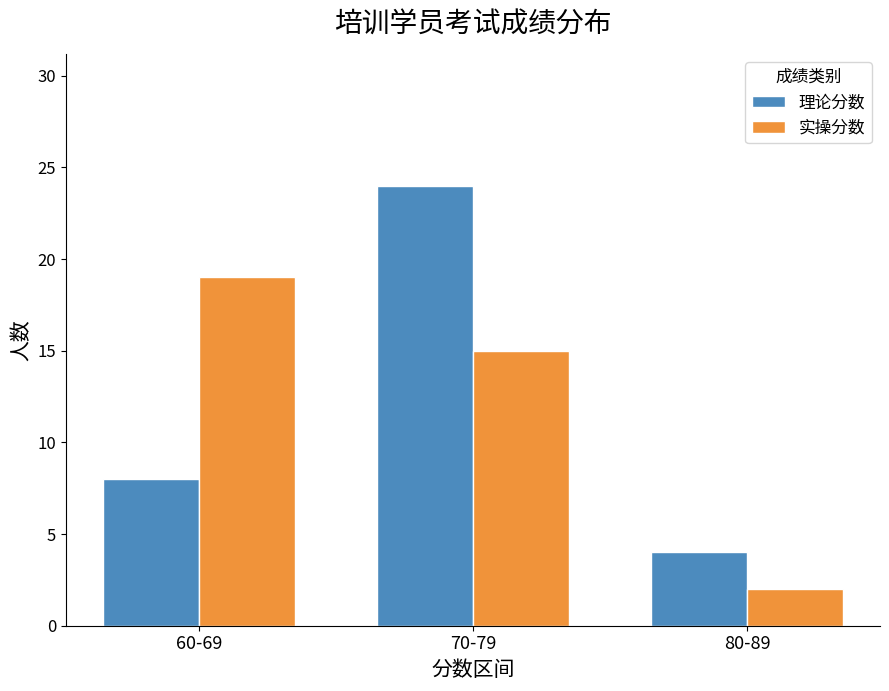

How many distinct data groups are displayed?

2